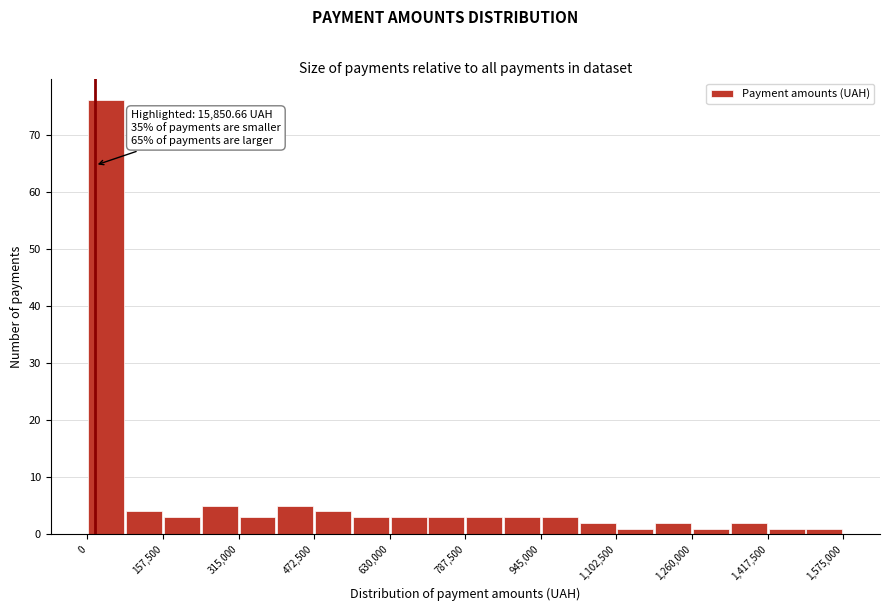

Around what value on the x-axis is the tallest bar? Give the approximate position of its centre, as read against the axis.

40000